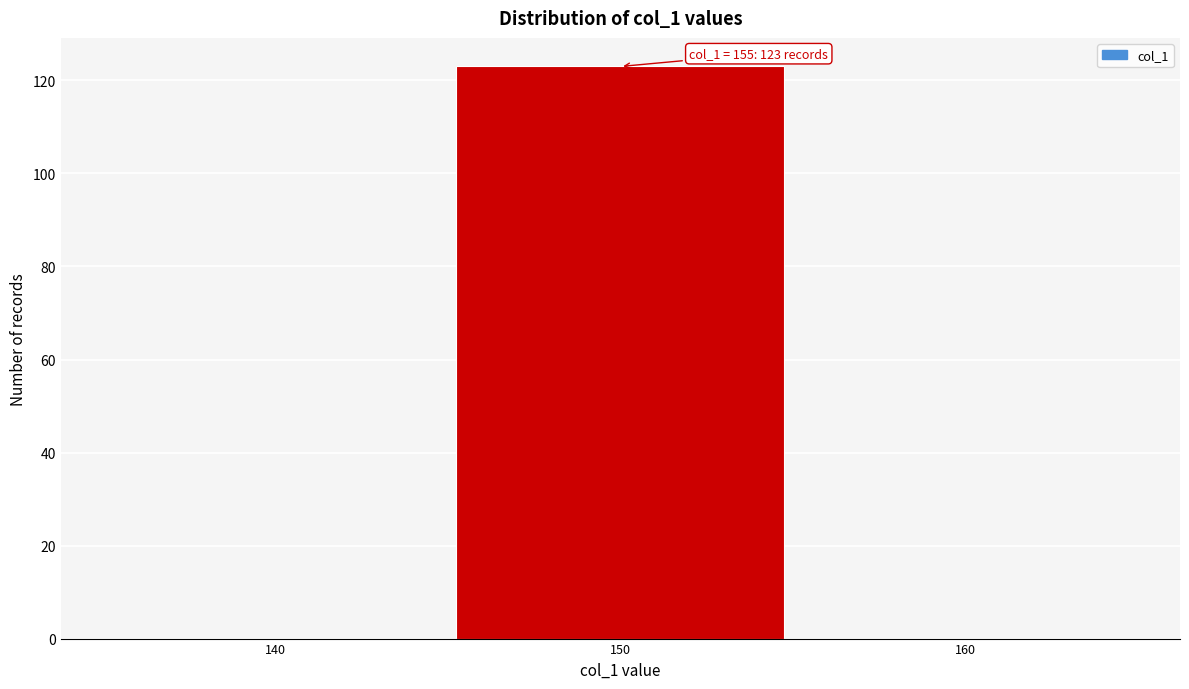

Reading left to right, transcribe all the data shown in this chart.

140=0	150=123	160=0